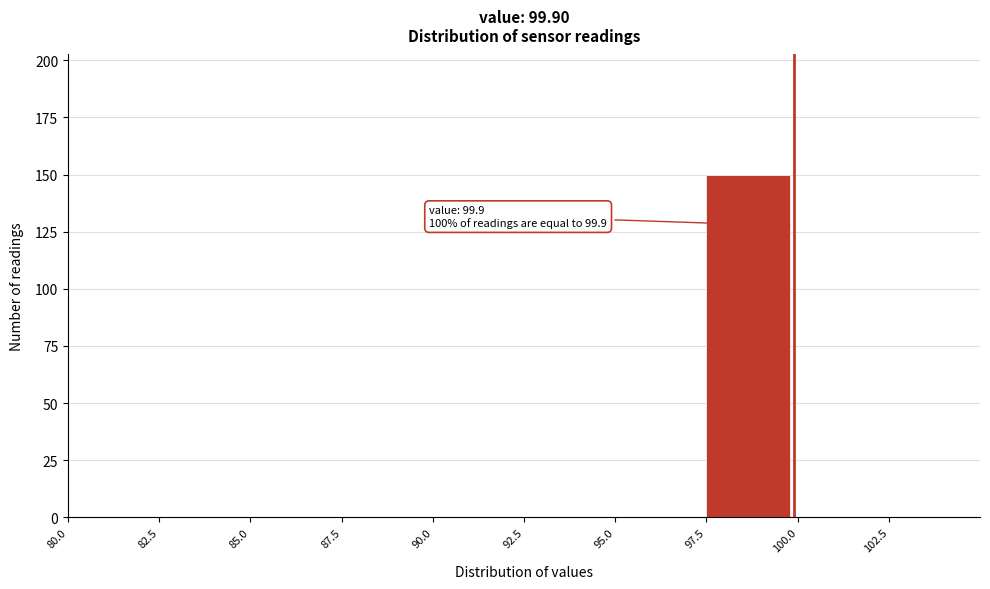

Which range on the x-axis has the tallest bar?

97.5 to 100.0